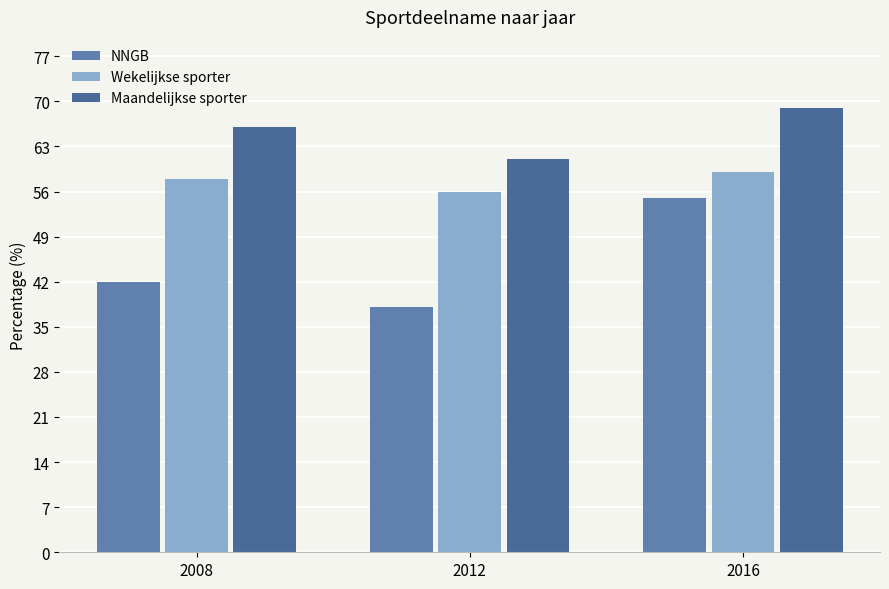

Is it true that Wekelijkse sporter equals 31 at 2008?

False